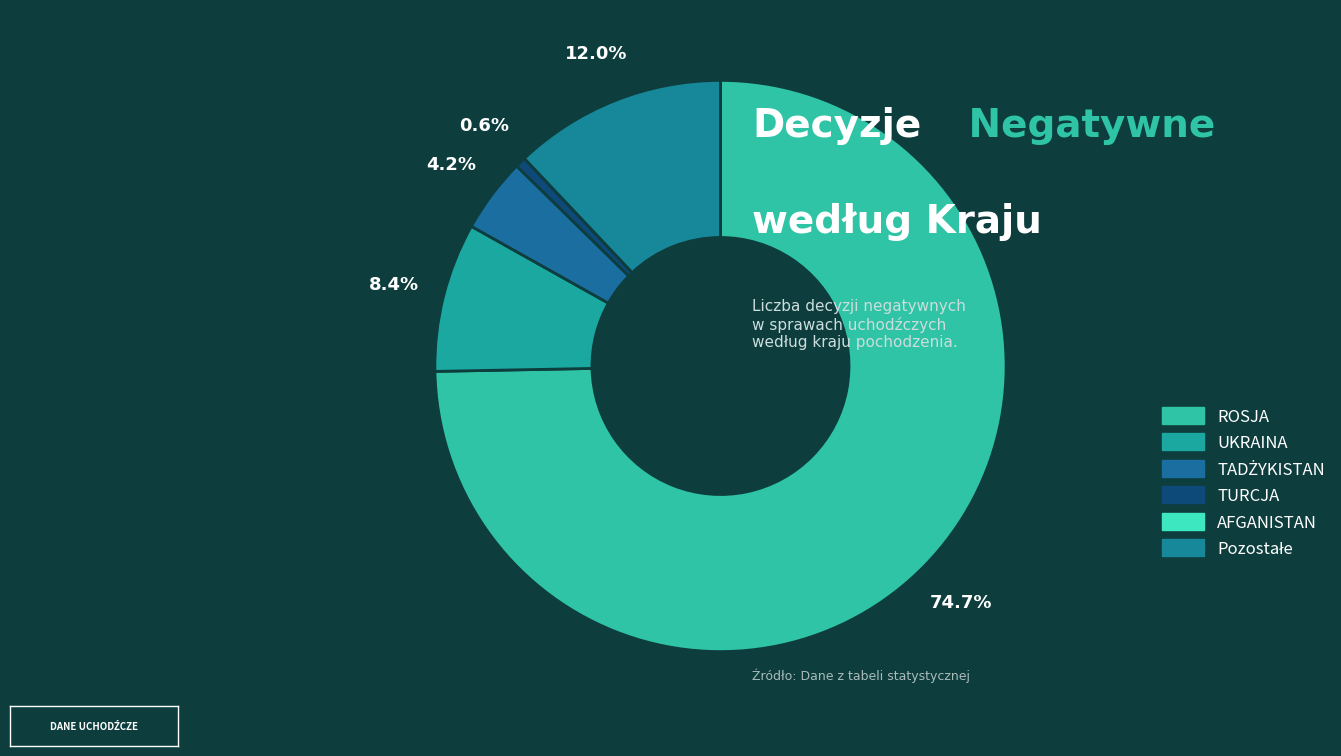

Between TURCJA and TADŻYKISTAN, which is larger?

TADŻYKISTAN